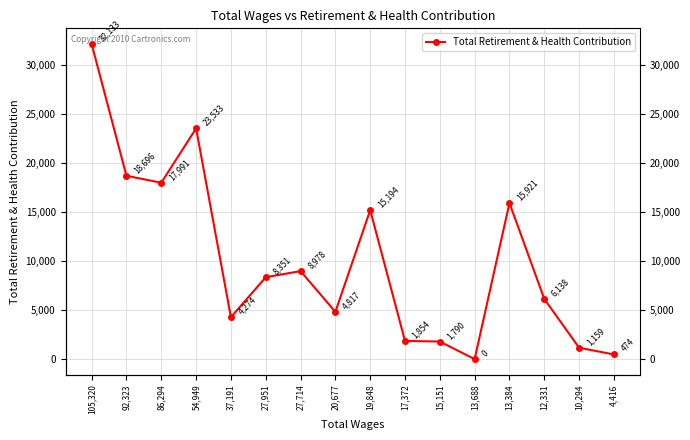

Rank the categories by value from lowest to highest.

13,688, 4,416, 10,294, 15,151, 17,372, 37,191, 20,677, 12,331, 27,951, 27,714, 19,848, 13,384, 86,294, 92,323, 54,949, 105,320